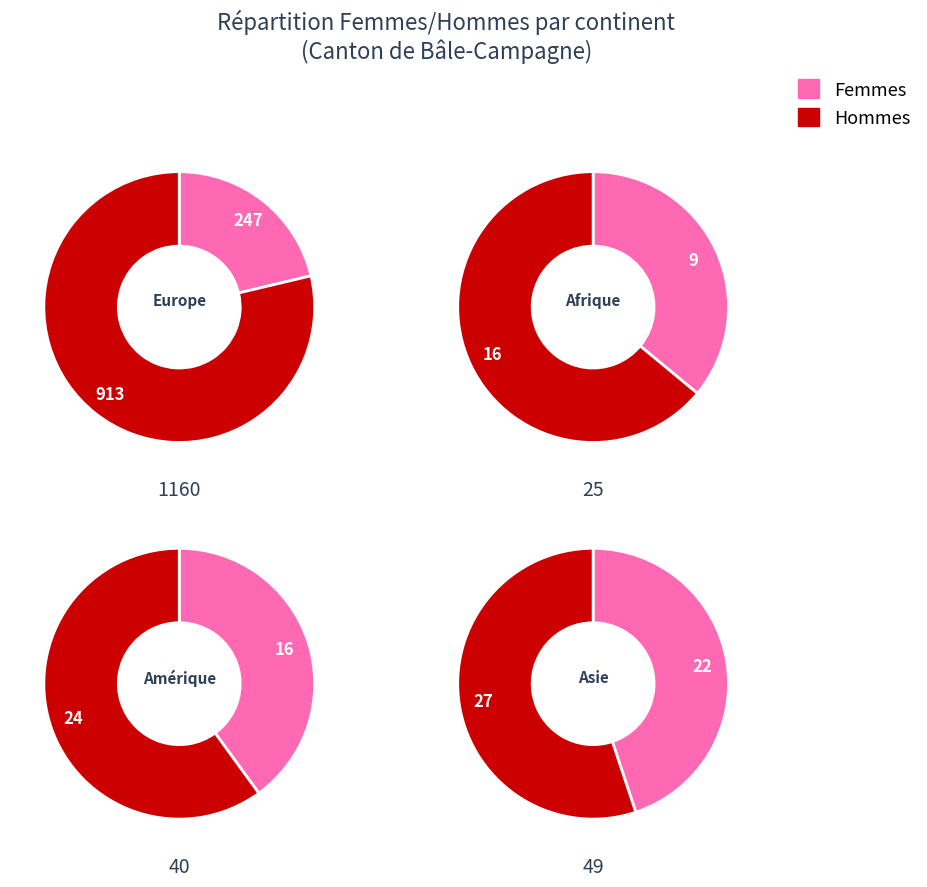

True or false: Europe accounts for 44% of the total.

False